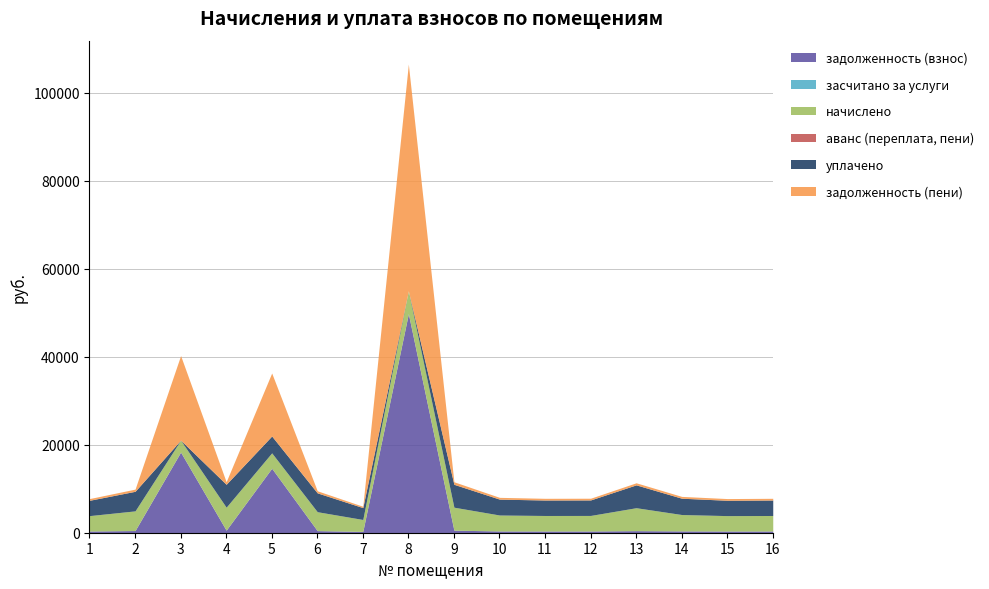

List the labels in order of задолженность (взнос) value, largest first.

8, 3, 5, 4, 9, 2, 6, 13, 14, 10, 12, 11, 16, 1, 15, 7